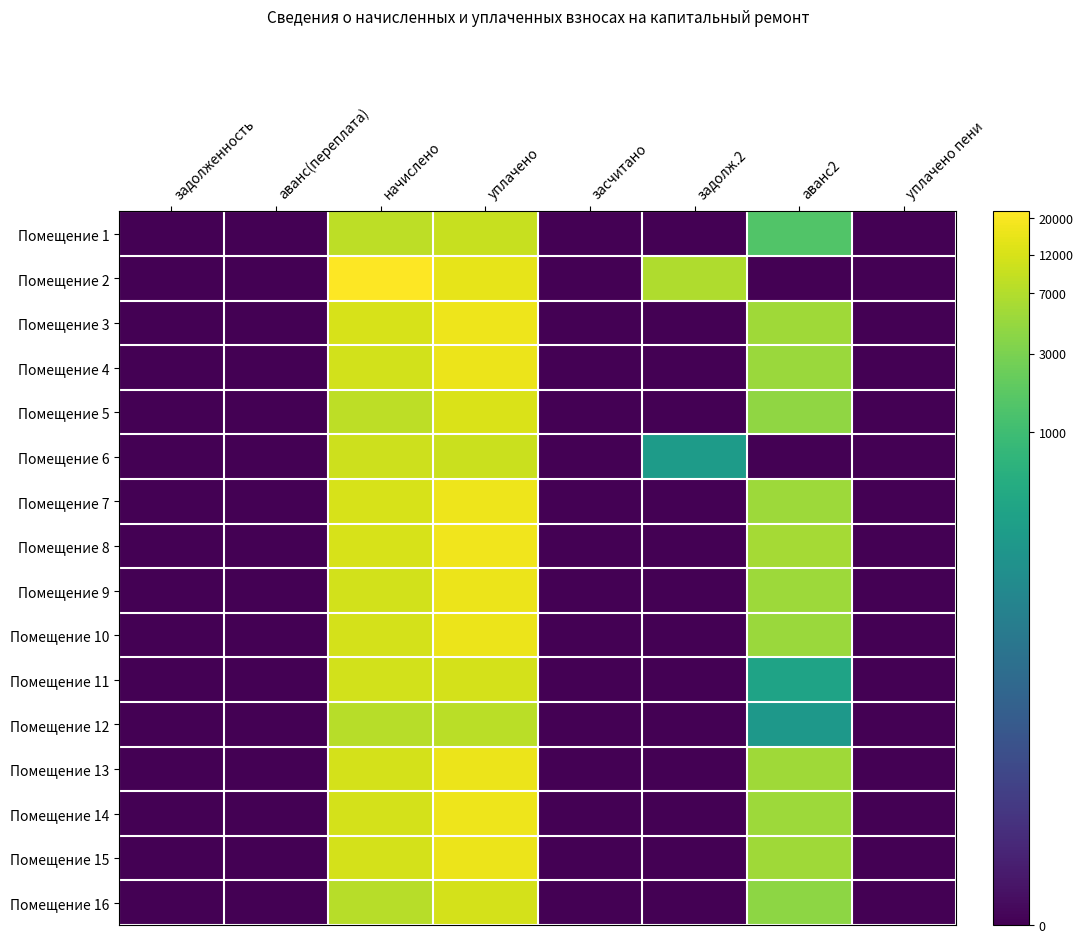

At уплачено, list the series in order from smallest to largest.

Помещение 12, Помещение 1, Помещение 6, Помещение 11, Помещение 16, Помещение 5, Помещение 2, Помещение 9, Помещение 4, Помещение 13, Помещение 15, Помещение 10, Помещение 14, Помещение 7, Помещение 3, Помещение 8